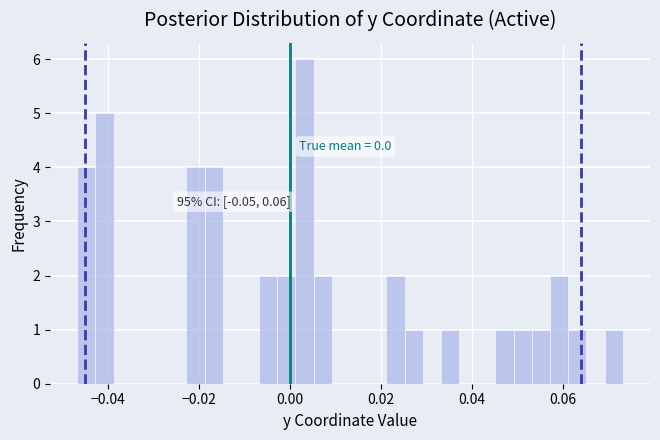

Read against the x-axis, roughly where is the centre of the tallest bar?

0.004